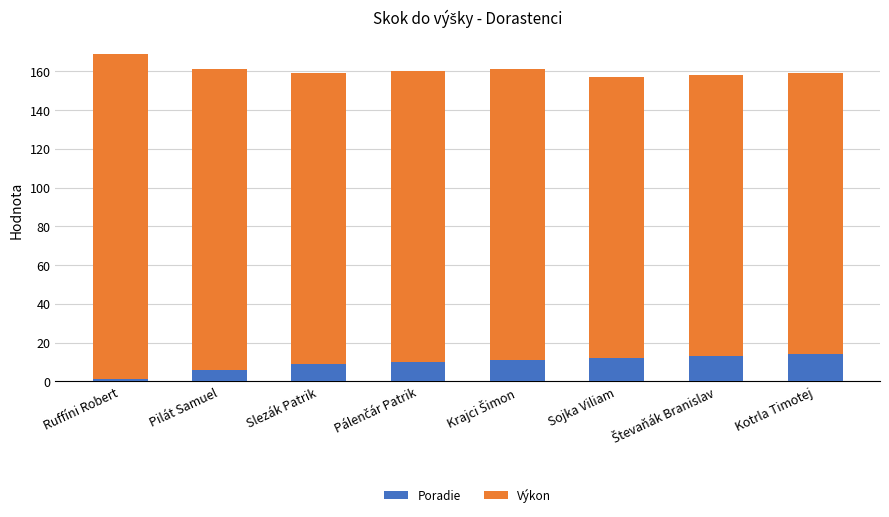

What is the sum of all Poradie values?

76